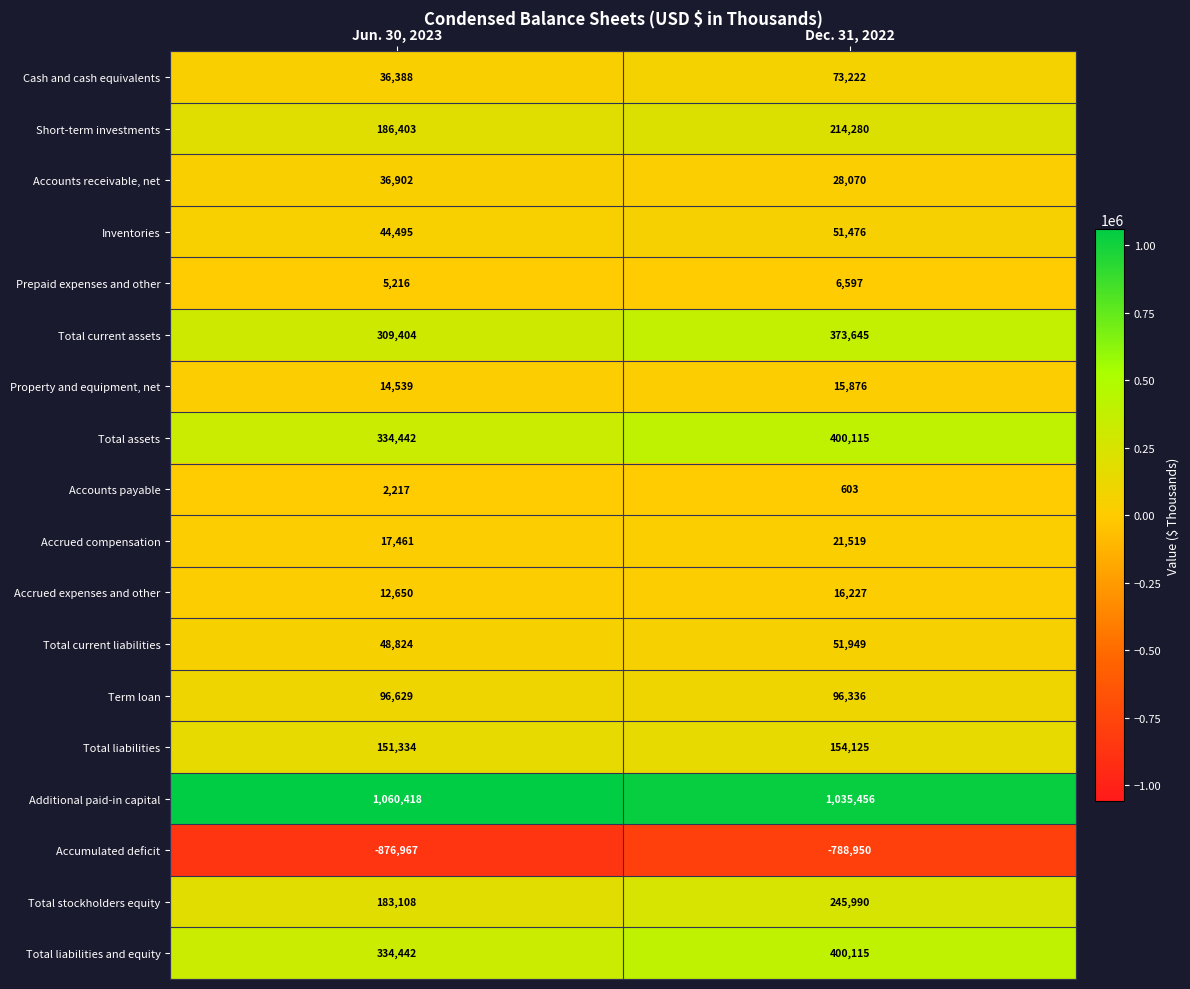

What is the approximate value of Inventories at Dec. 31, 2022, to the nearest 100?

51500